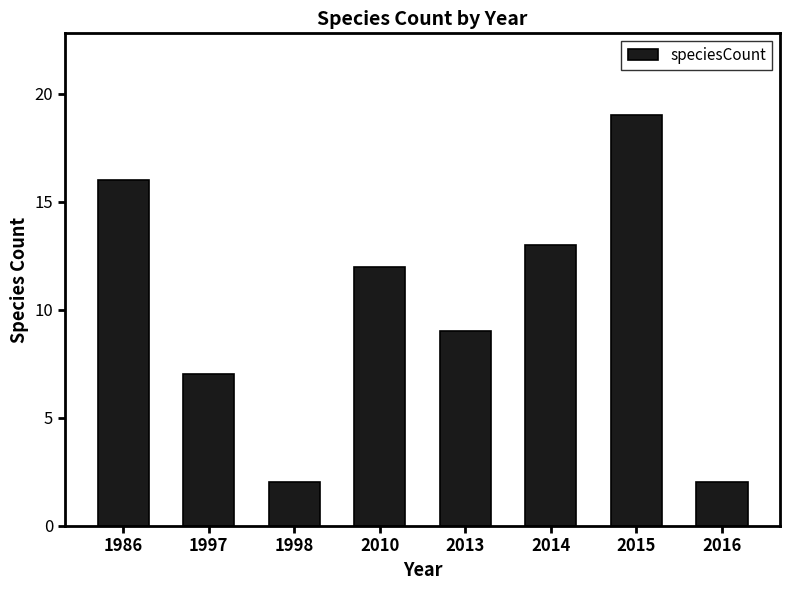

The value at 2015 is 19. True or false?

True